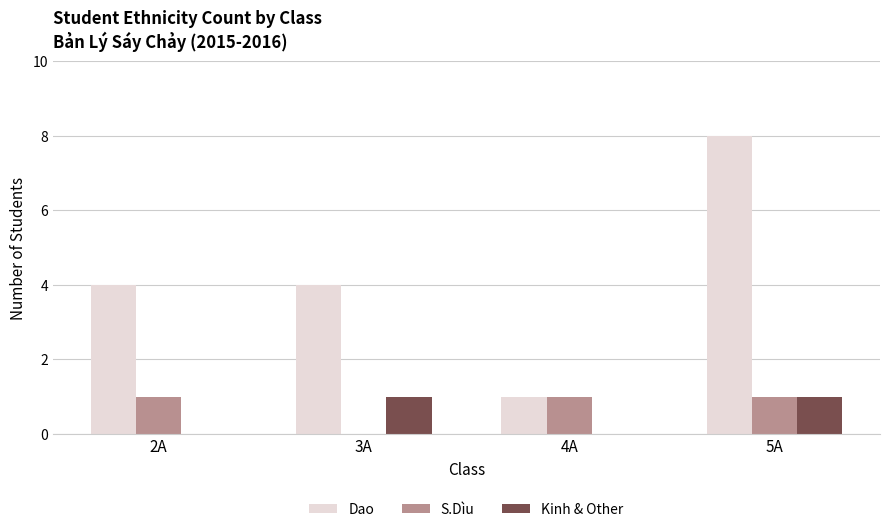

What is the greatest value displayed?

8